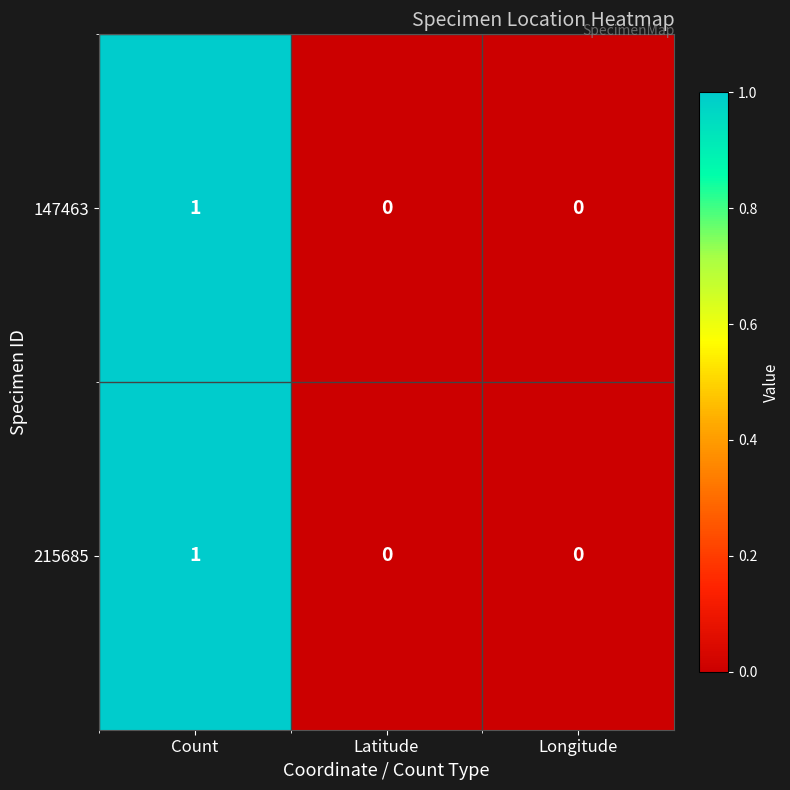

Is the value of 215685 at Latitude greater than the value of 147463 at Count?

No